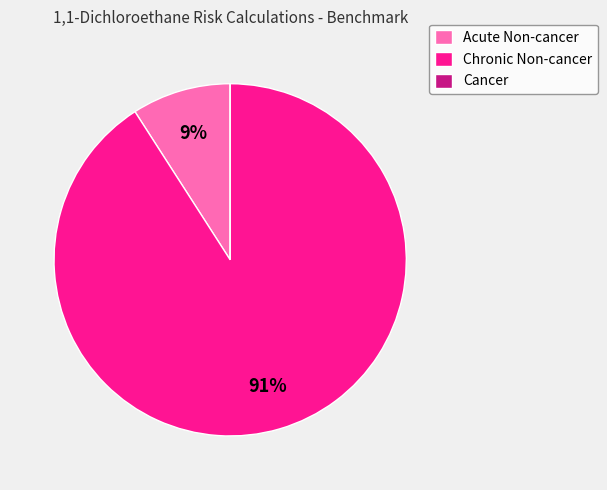

Which slice is the largest?

Chronic Non-cancer